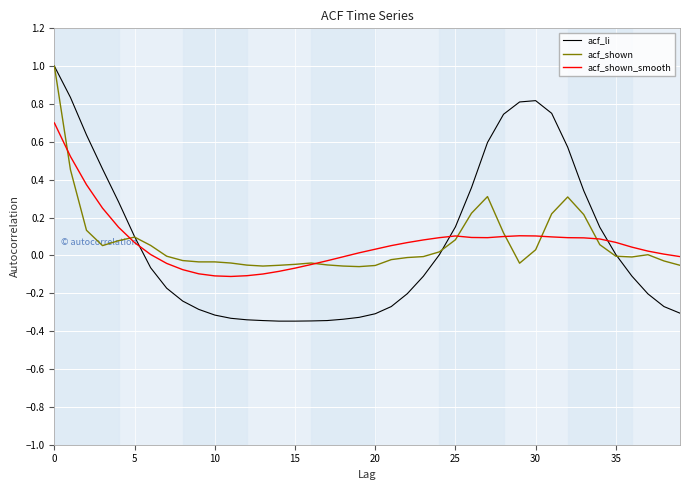

List the series in order of their overall mean, highest first.

acf_li, acf_shown, acf_shown_smooth